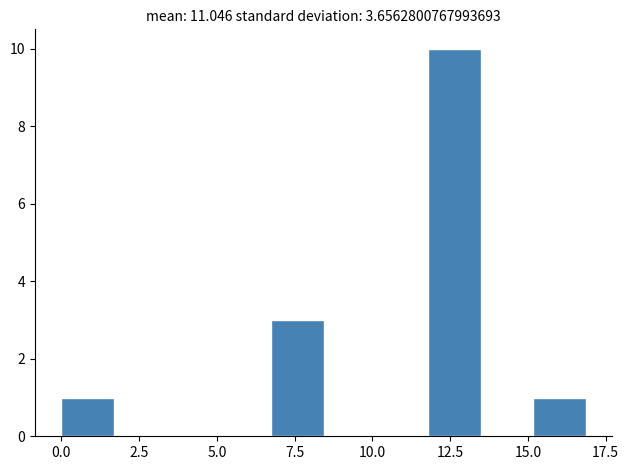

Around what value on the x-axis is the tallest bar? Give the approximate position of its centre, as read against the axis.

12.5